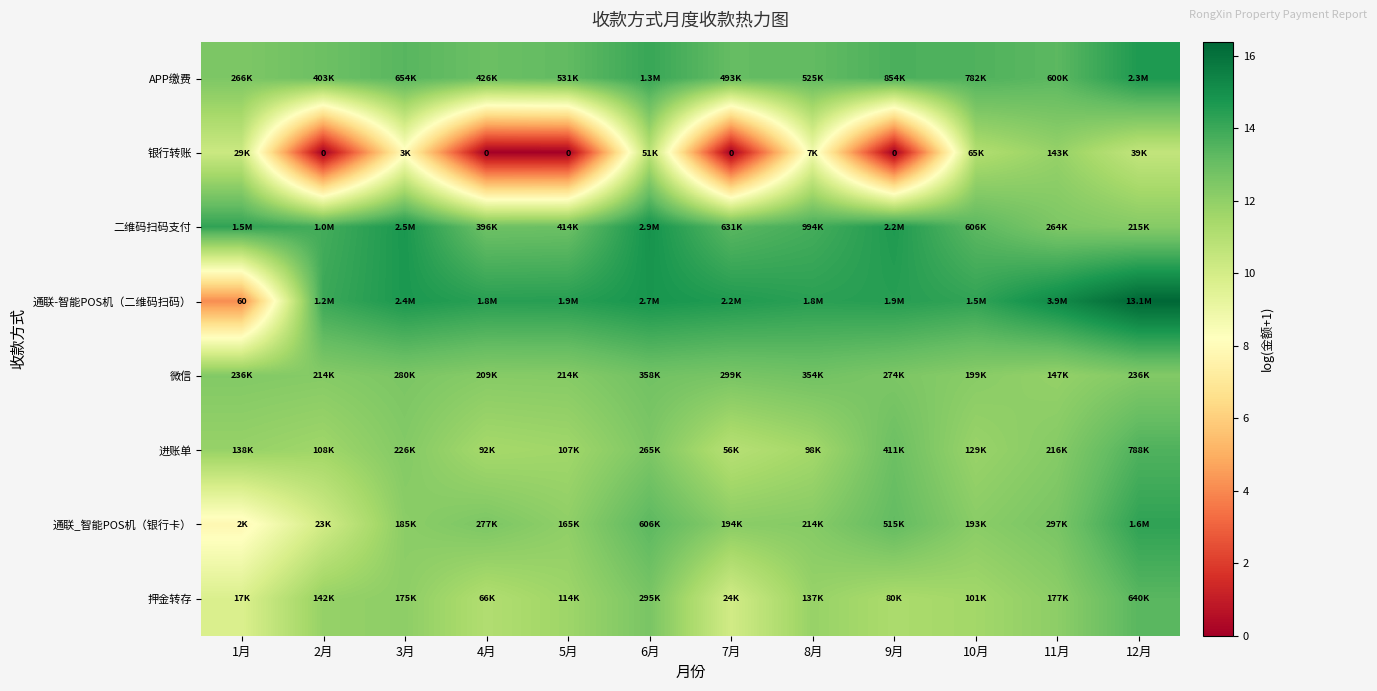

At which label does 进账单 first exceed 11?

1月